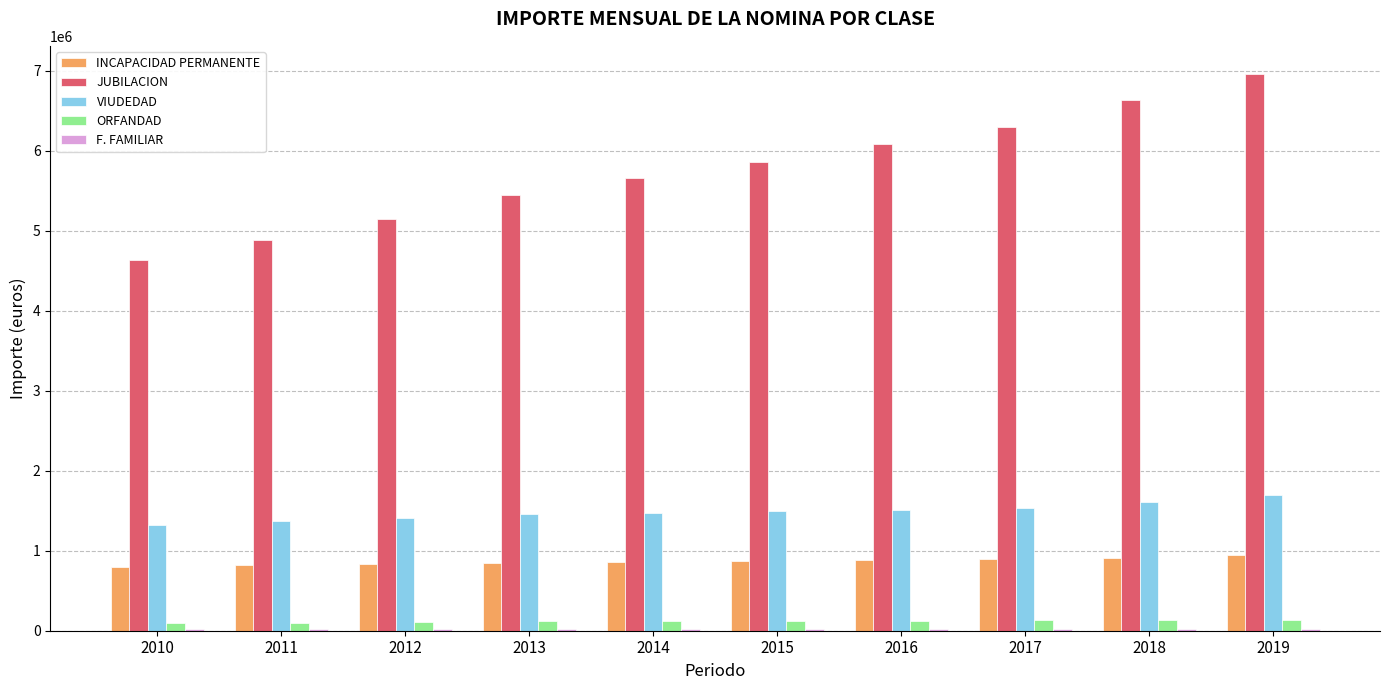

What is the maximum value for VIUDEDAD?

1692196.9